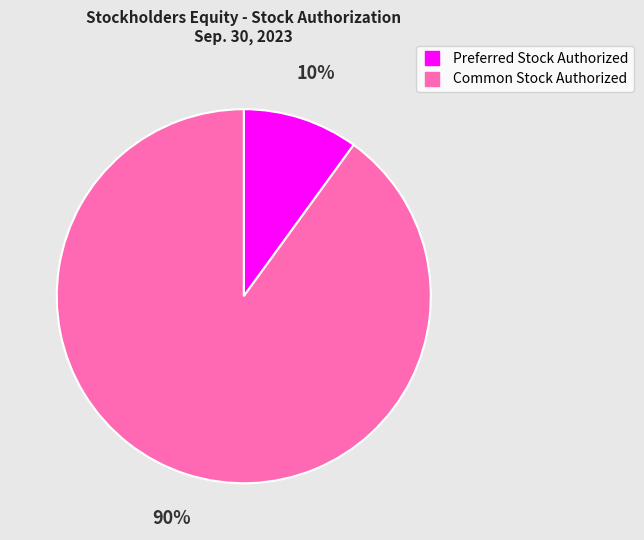

Rank the categories by value from highest to lowest.

Common Stock Authorized, Preferred Stock Authorized